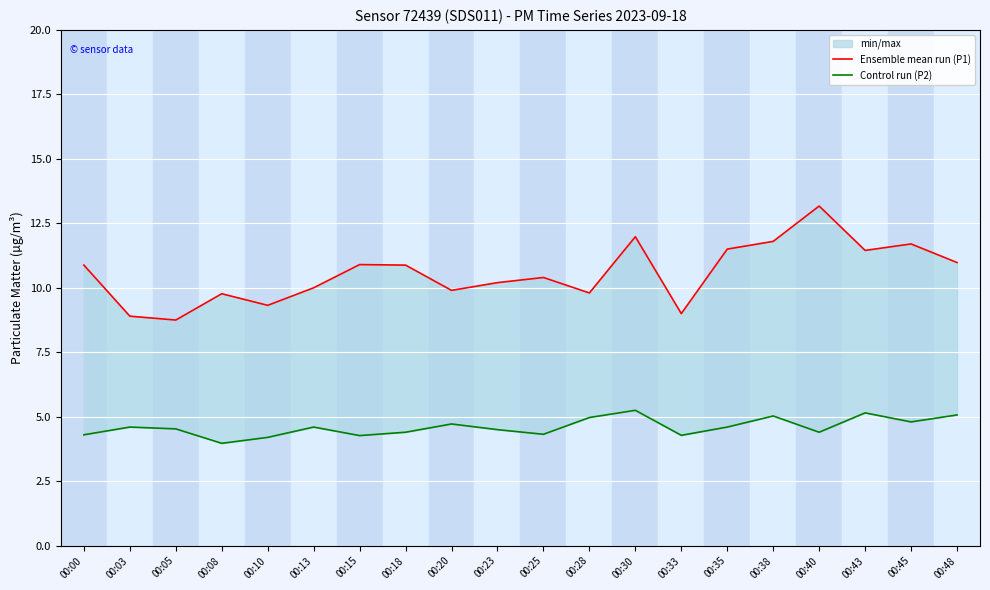

The value of Control run (P2) at 00:43 is 1.6. True or false?

False